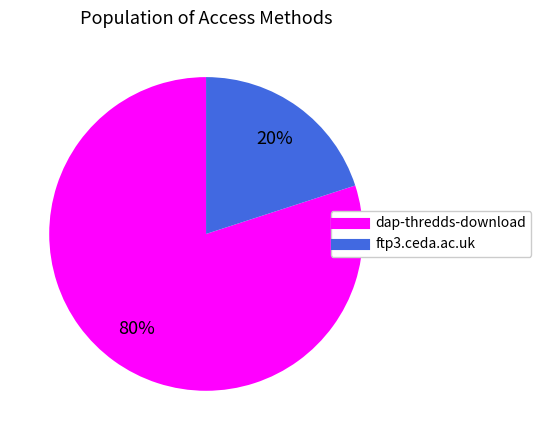

To the nearest percent, what is the difference between the dap-thredds-download and ftp3.ceda.ac.uk slice percentages?

60%